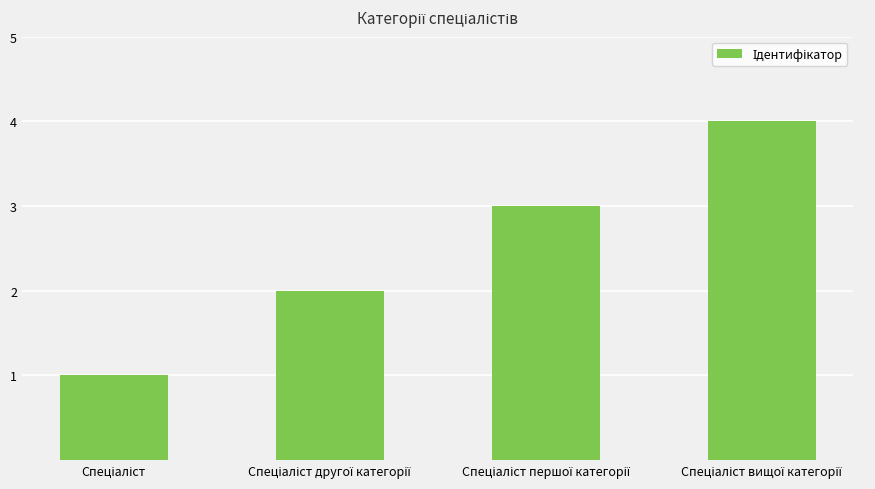

What is the greatest value displayed?

4